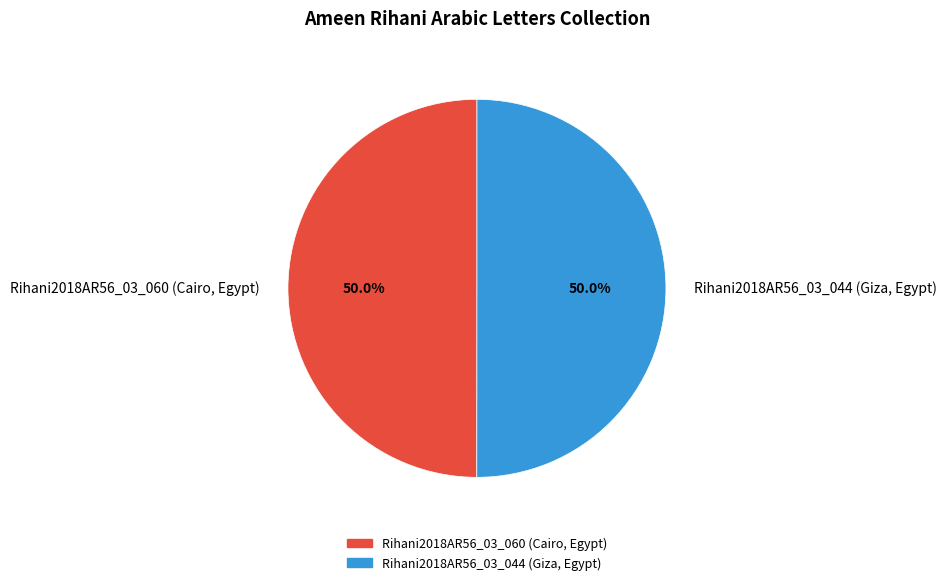

To the nearest percent, what percentage of the pie is Rihani2018AR56_03_060 (Cairo, Egypt)?

50%